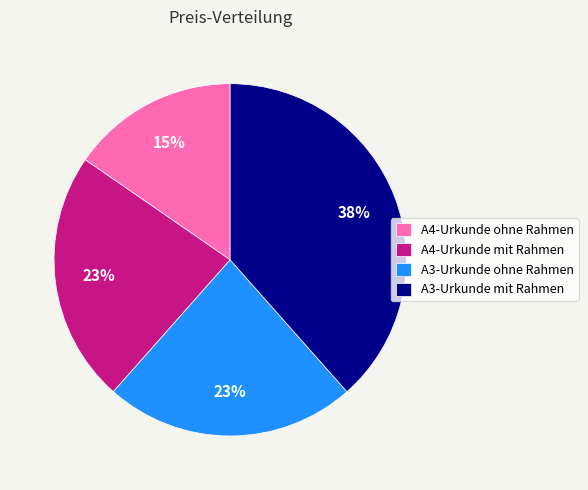

Is there a majority slice in this chart?

No